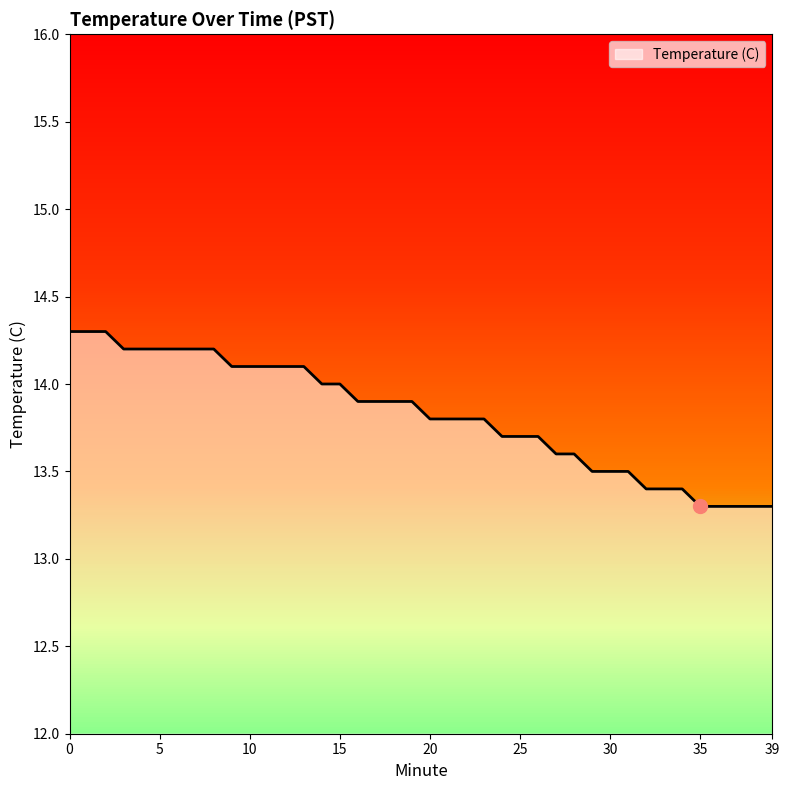

Approximately how many times larger is the value at 7 compared to 15?

1.0